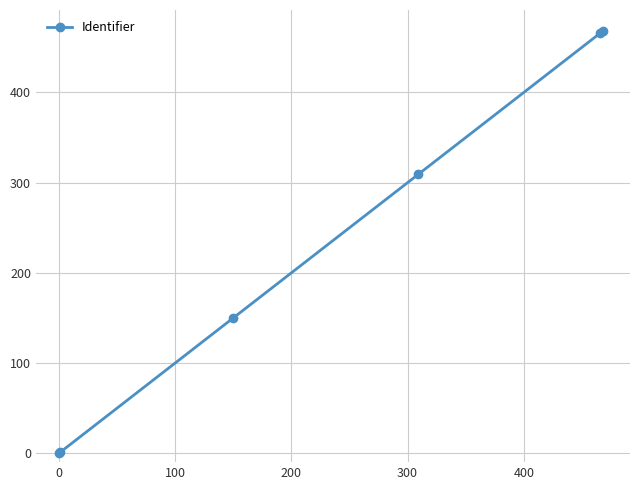

What is the difference between the maximum and minimum values?

468